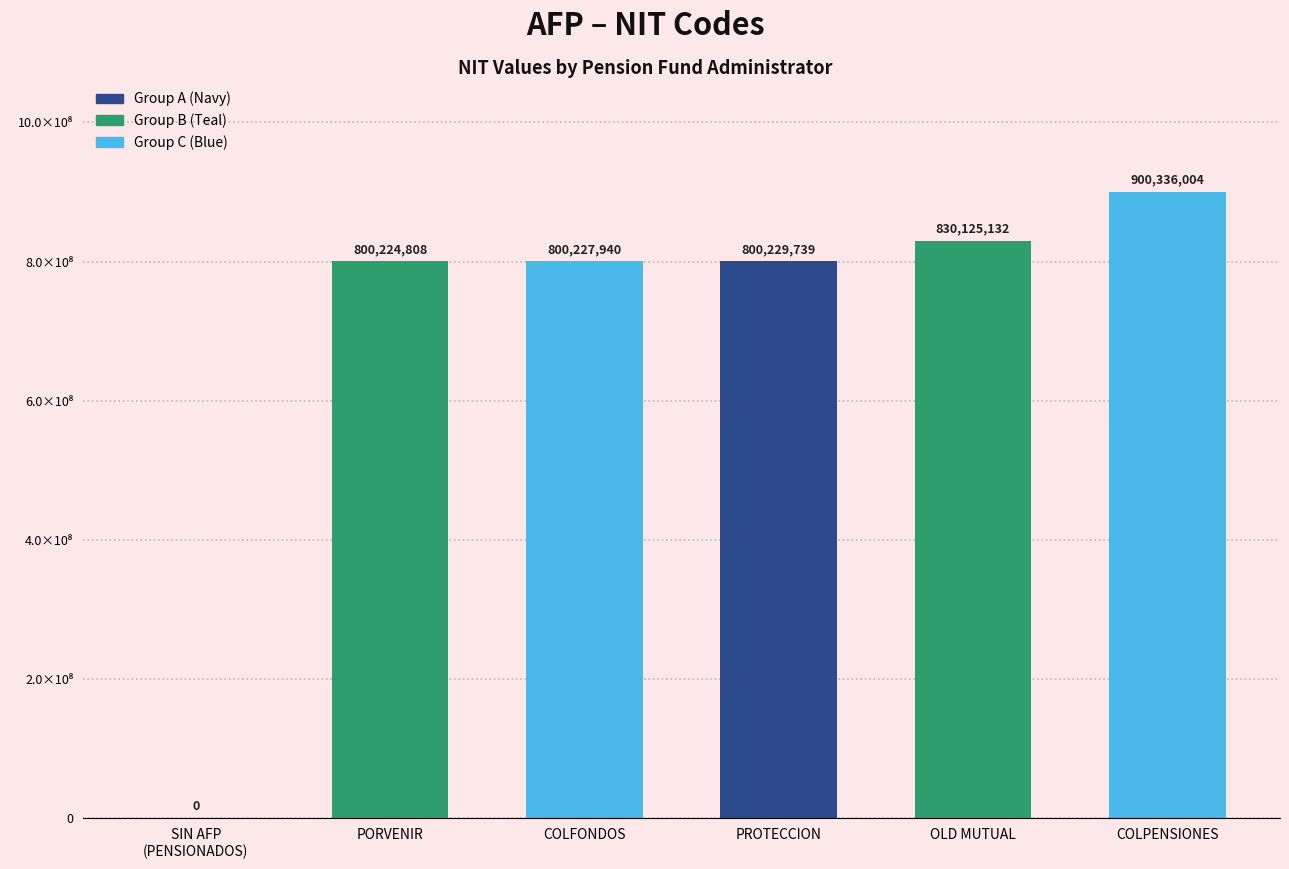

At which category does the chart reach its minimum across all series?

SIN AFP
(PENSIONADOS)